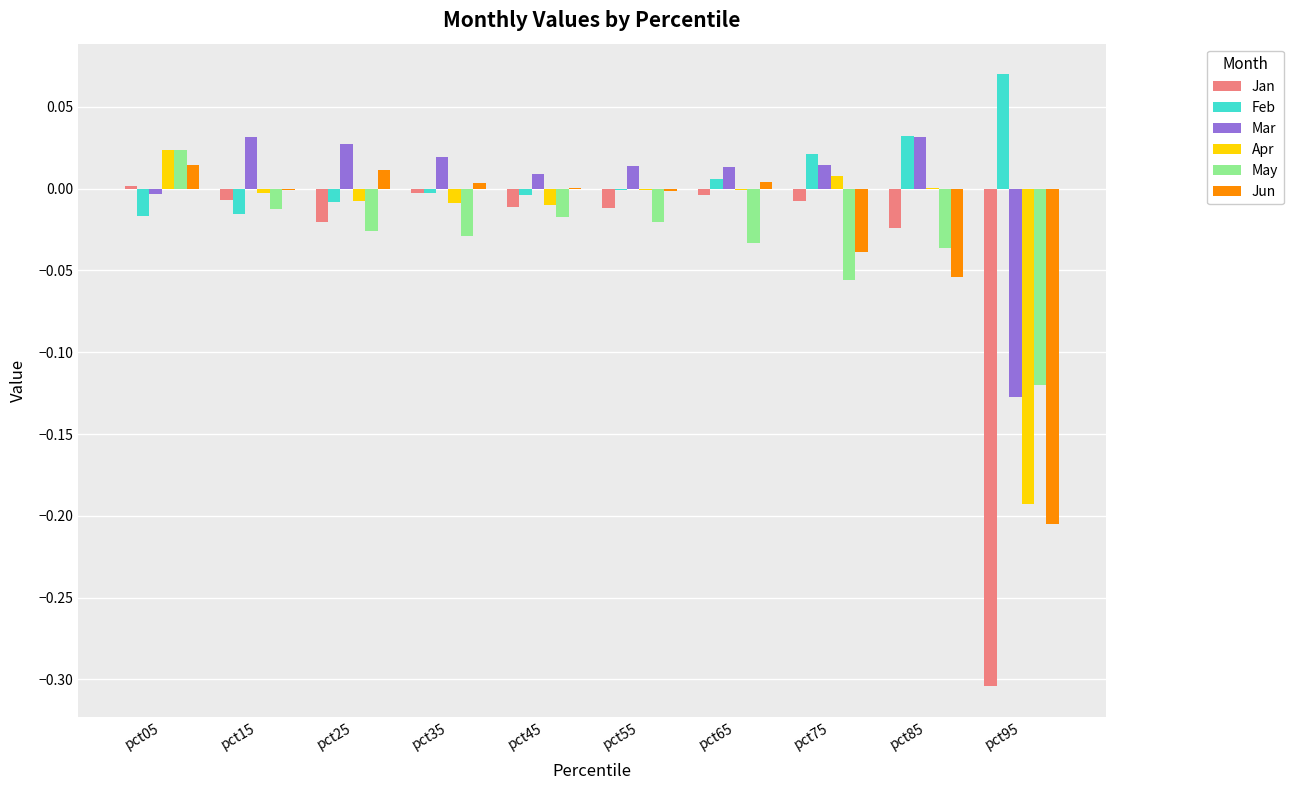

Is the value of Feb at pct35 greater than the value of May at pct75?

Yes